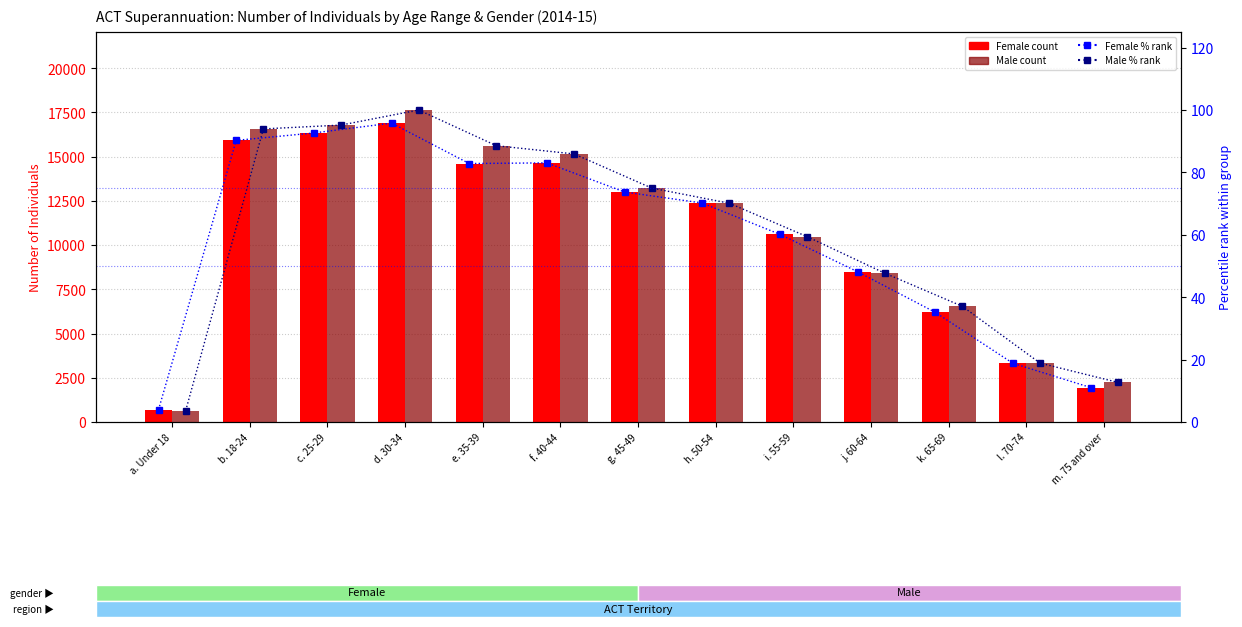

What is the approximate value of Male % rank at g. 45-49?

75.0